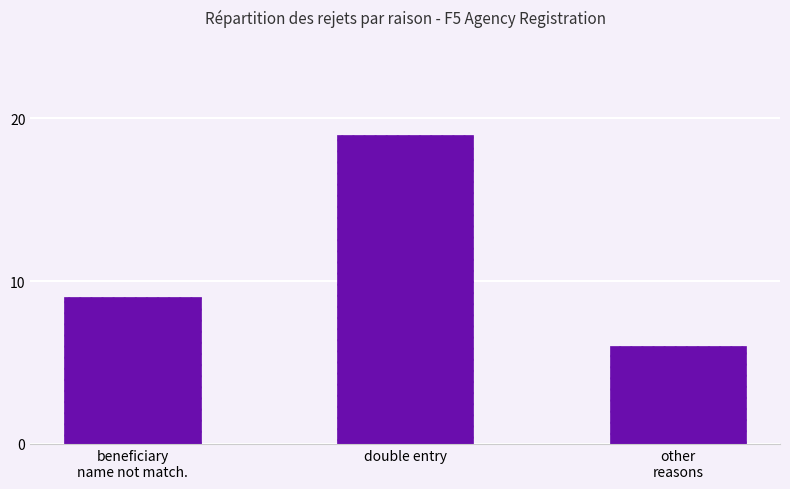

What position from the right is double entry?

2